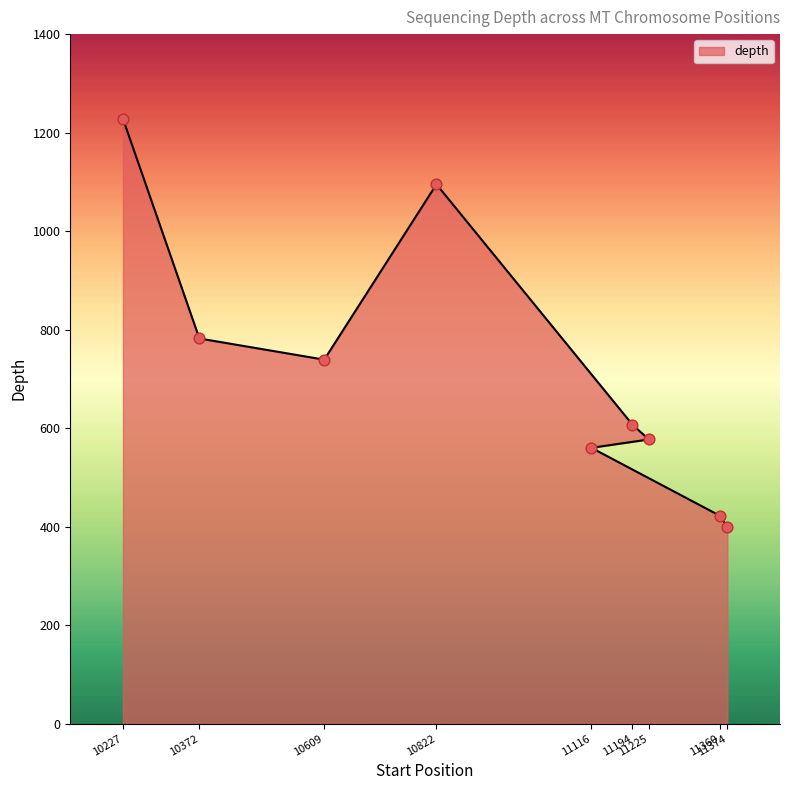

What is the change in value from 10822 to 11225?

-518